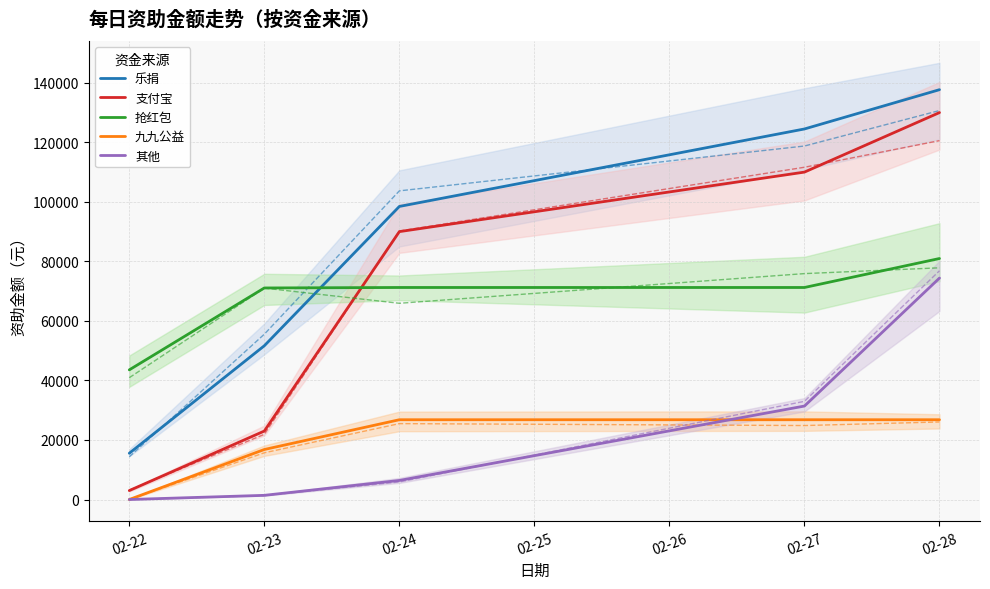

Is it true that 乐捐 equals 137690.6 at 02-28?

True